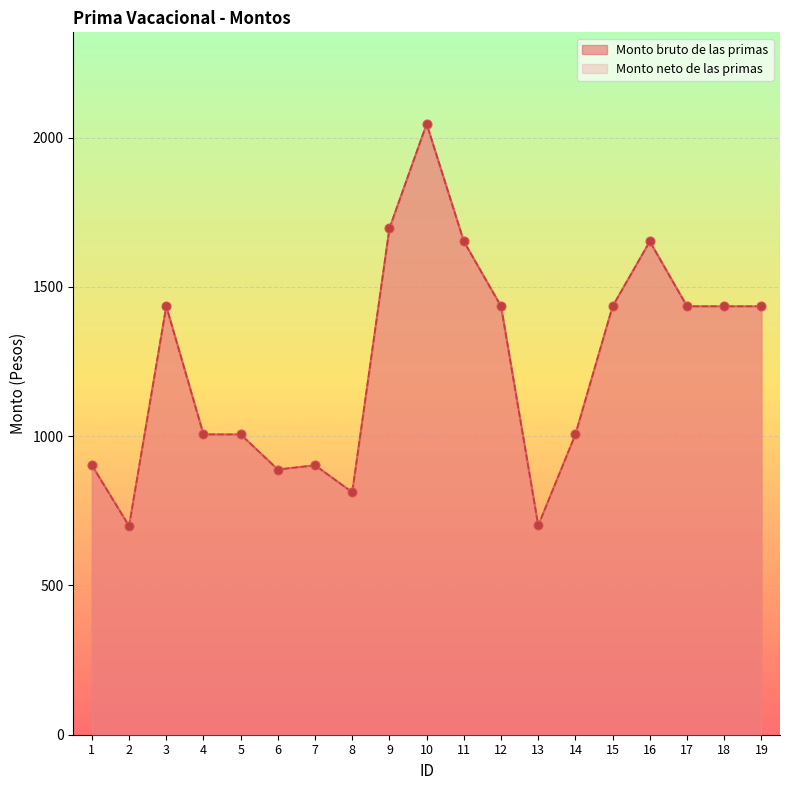

Is the value of Monto bruto de las primas at 11 greater than the value of Monto neto de las primas at 4?

Yes